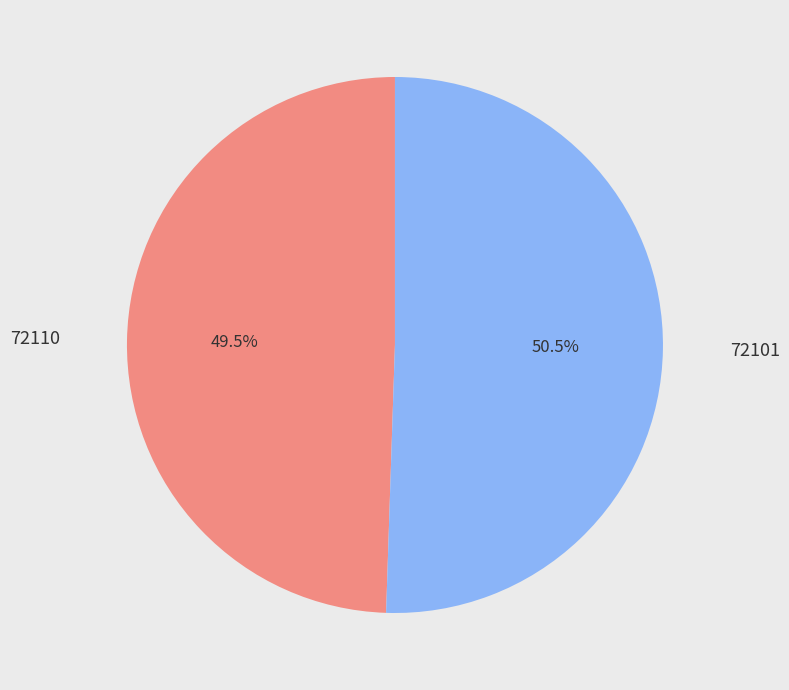

To the nearest percent, what is the difference between the largest and smallest slice percentages?

1%